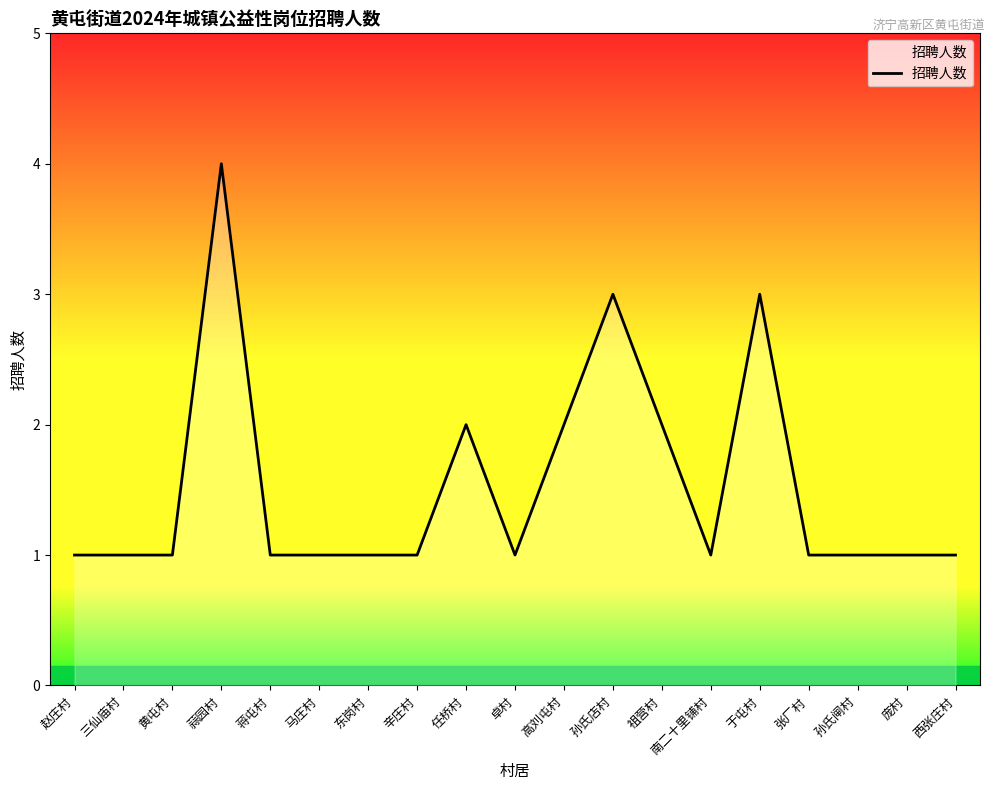

What is the greatest value displayed?

4